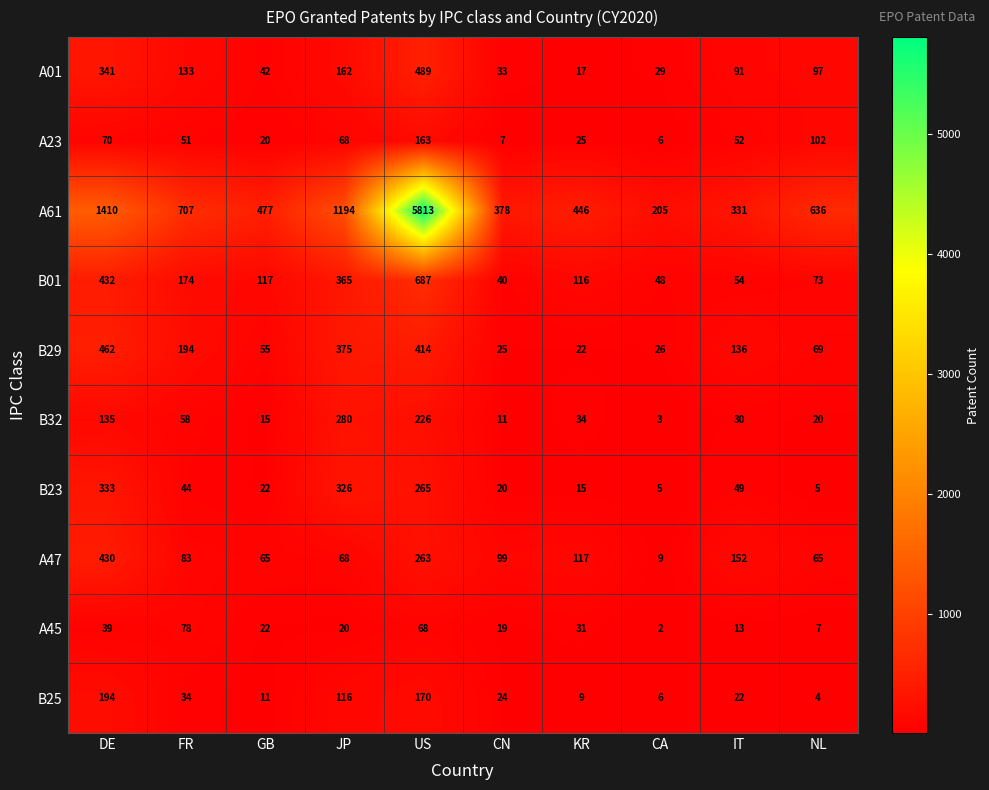

Which series has the largest range (max minus min)?

A61